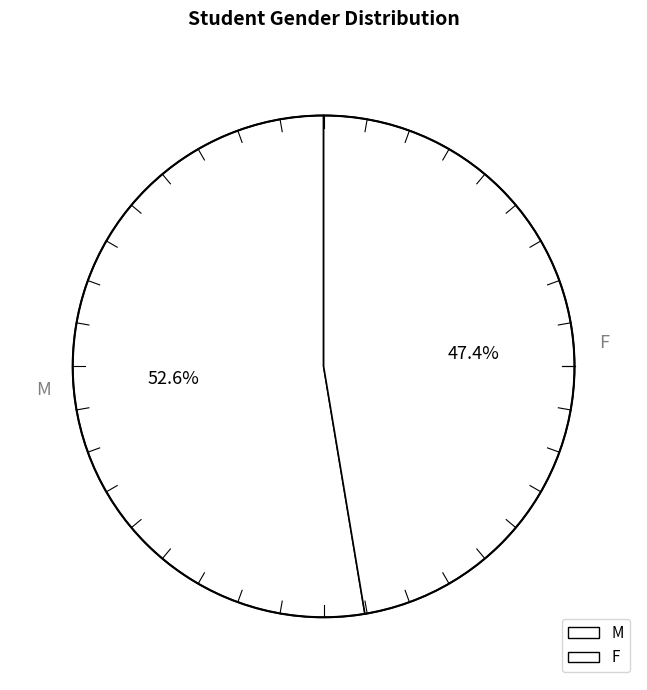

Count the number of slices in the pie.

2